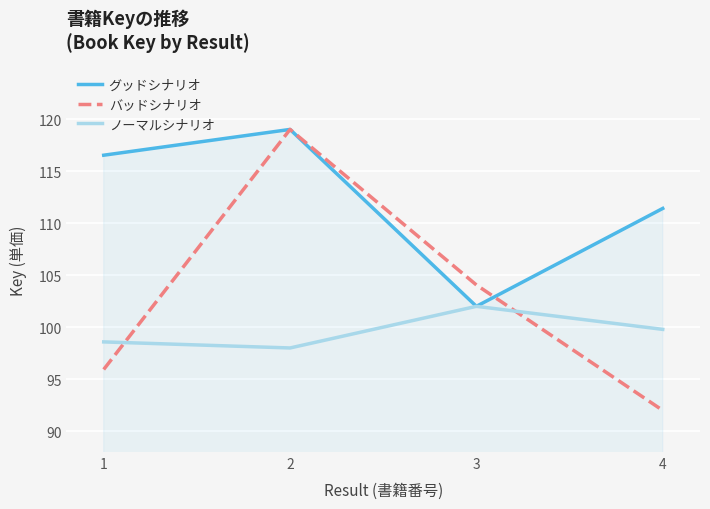

Reading left to right, what are all the values shown in this chart?

グッドシナリオ: 1=116.5	2=119.0	3=102.0	4=111.4
バッドシナリオ: 1=95.9	2=119.0	3=104.1	4=92.0
ノーマルシナリオ: 1=98.6	2=98.0	3=102.0	4=99.8